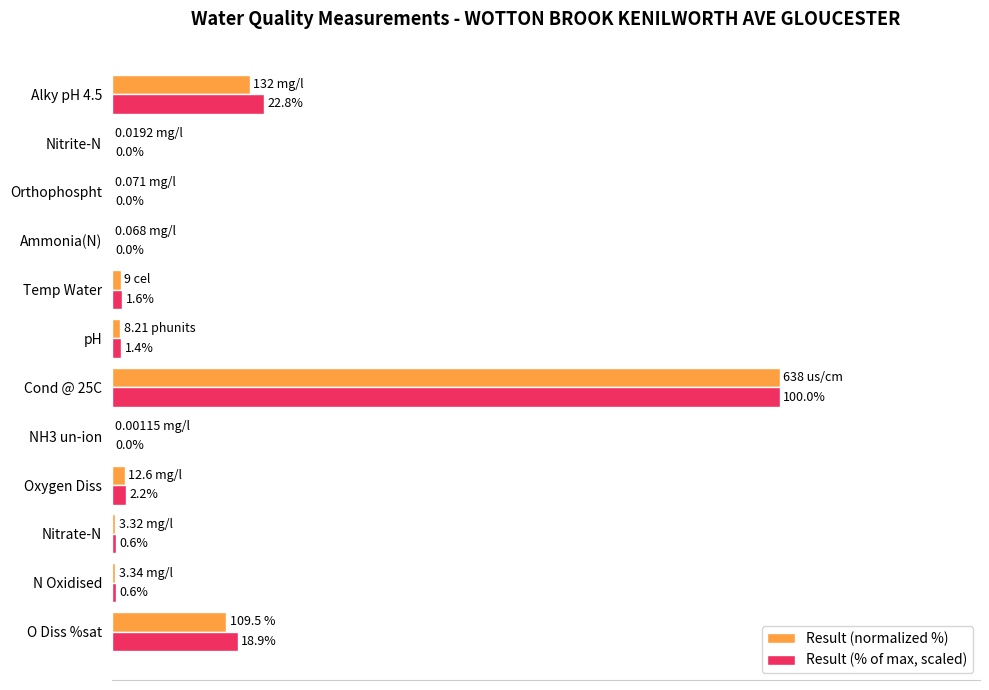

Which series changed the most between Orthophospht and Alky pH 4.5?

Result (% of max, scaled)